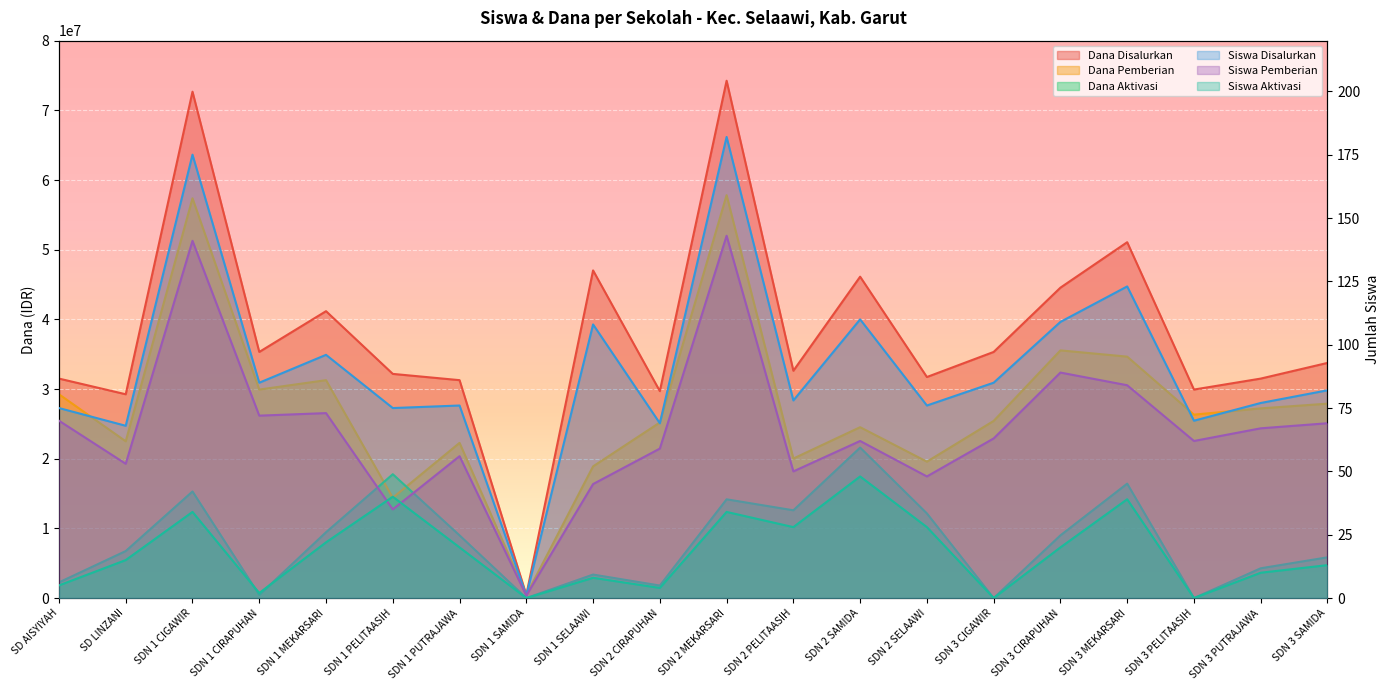

Between SDN 1 CIGAWIR and SDN 2 SAMIDA, which series saw the biggest shift?

Dana Pemberian